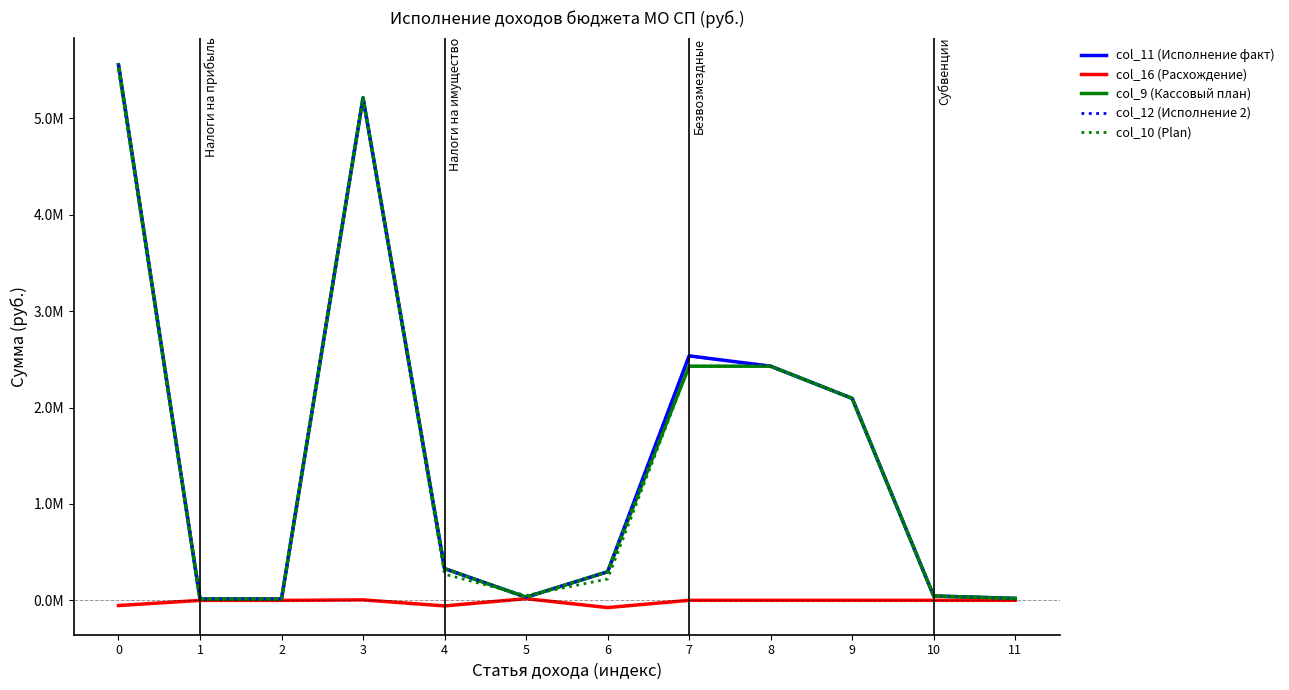

Reading left to right, what are all the values shown in this chart?

col_11 (Исполнение факт): 0=5555695.7	1=13471.4	2=13471.4	3=5213157.2	4=329079.0	5=32760.7	6=296318.4	7=2535705.4	8=2428859.0	9=2094778.0	10=44909.0	11=20000.0
col_16 (Расхождение): 0=-54152.7	1=-756.4	2=-756.4	3=4603.8	4=-58000.1	5=17239.3	6=-75239.4	7=88.0	8=88.0	9=0.0	10=0.0	11=0.0
col_9 (Кассовый план): 0=5555695.7	1=13471.4	2=13471.4	3=5213157.2	4=329079.0	5=32760.7	6=296318.4	7=2428859.0	8=2428859.0	9=2094778.0	10=44909.0	11=20000.0
col_12 (Исполнение 2): 0=5555695.7	1=13471.4	2=13471.4	3=5213157.2	4=329079.0	5=32760.7	6=296318.4	7=2535705.4	8=2428859.0	9=2094778.0	10=44909.0	11=20000.0
col_10 (Plan): 0=5501543.0	1=12715.0	2=12715.0	3=5217761.0	4=271079.0	5=50000.0	6=221079.0	7=2428947.0	8=2428947.0	9=2094778.0	10=44909.0	11=20000.0